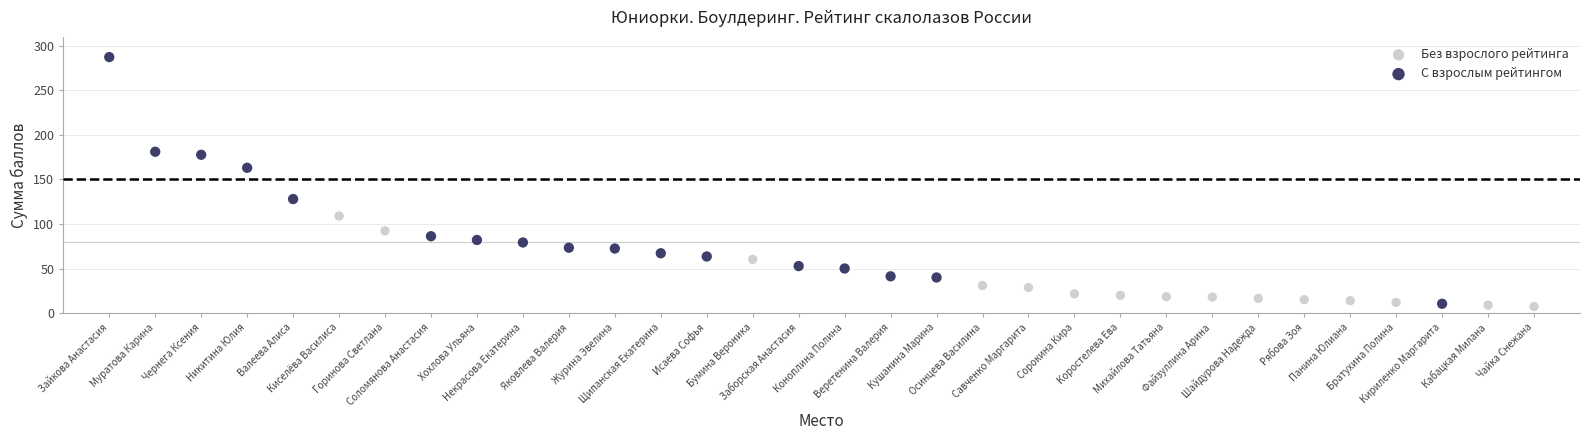

Which series reaches the maximum Y coordinate?

С взрослым рейтингом